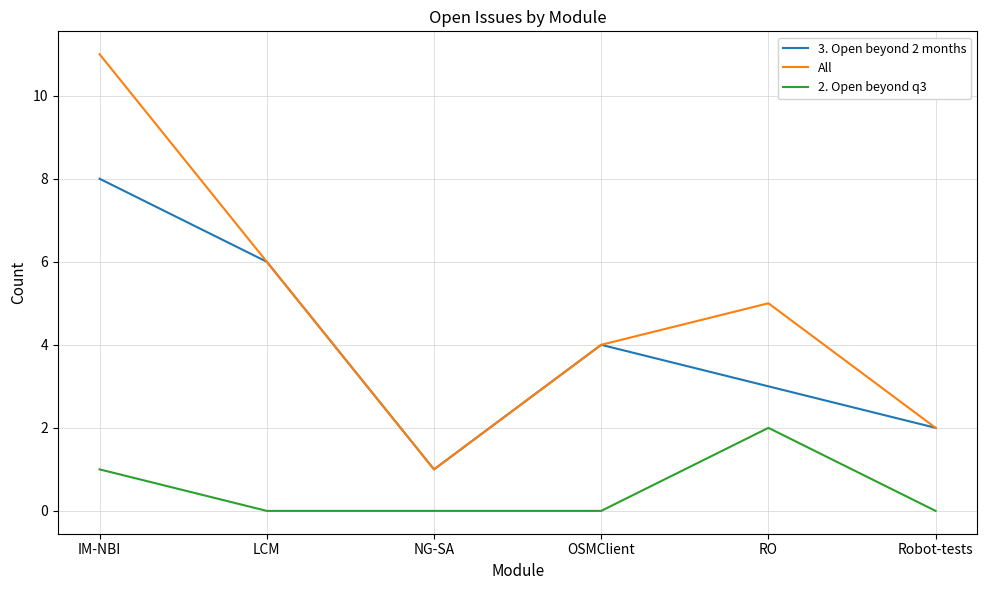

At which label is All closest to 6?

LCM